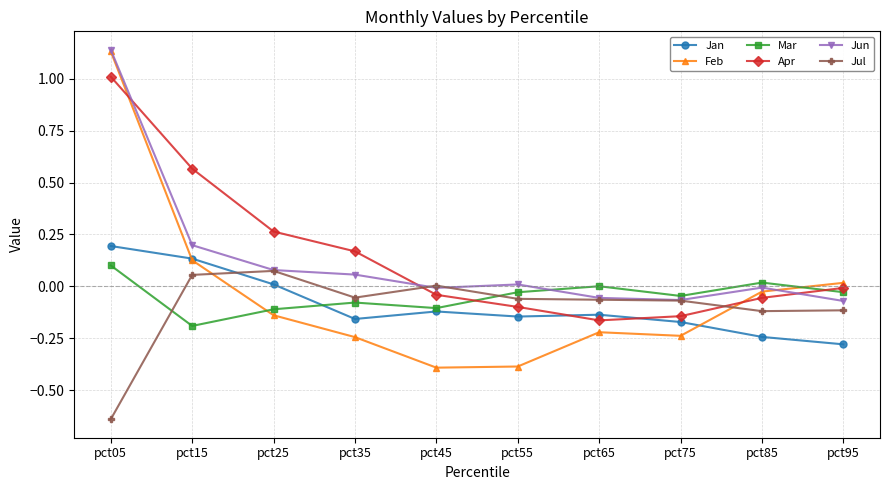

At which category is the sum across all series the highest?

pct05